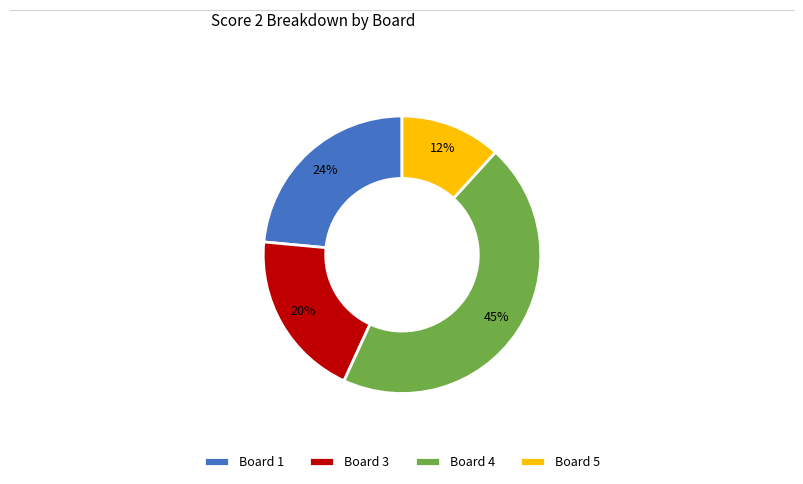

Do Board 1 and Board 5 together represent more than half of the pie?

No